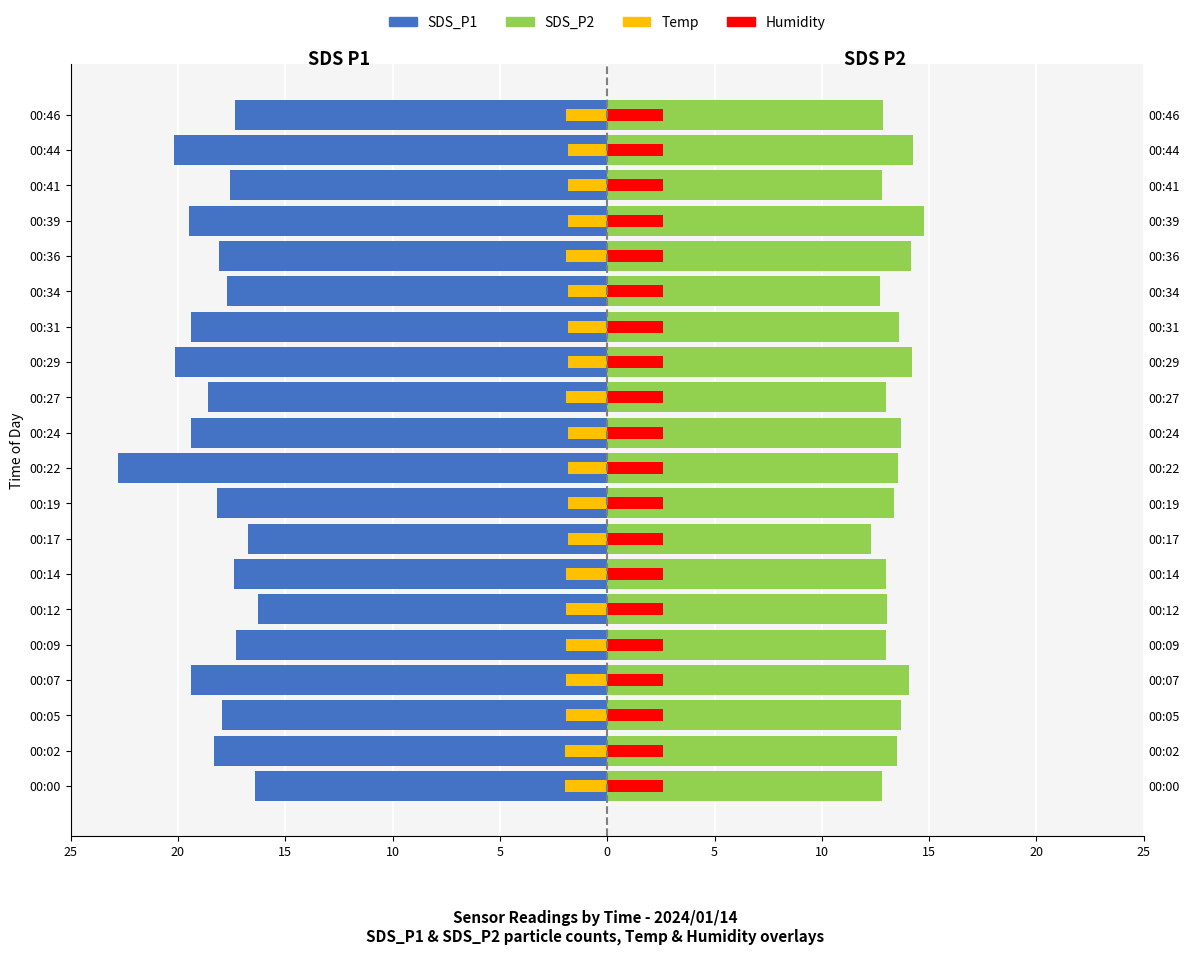

The value of Humidity at 20 is 1.5. True or false?

False